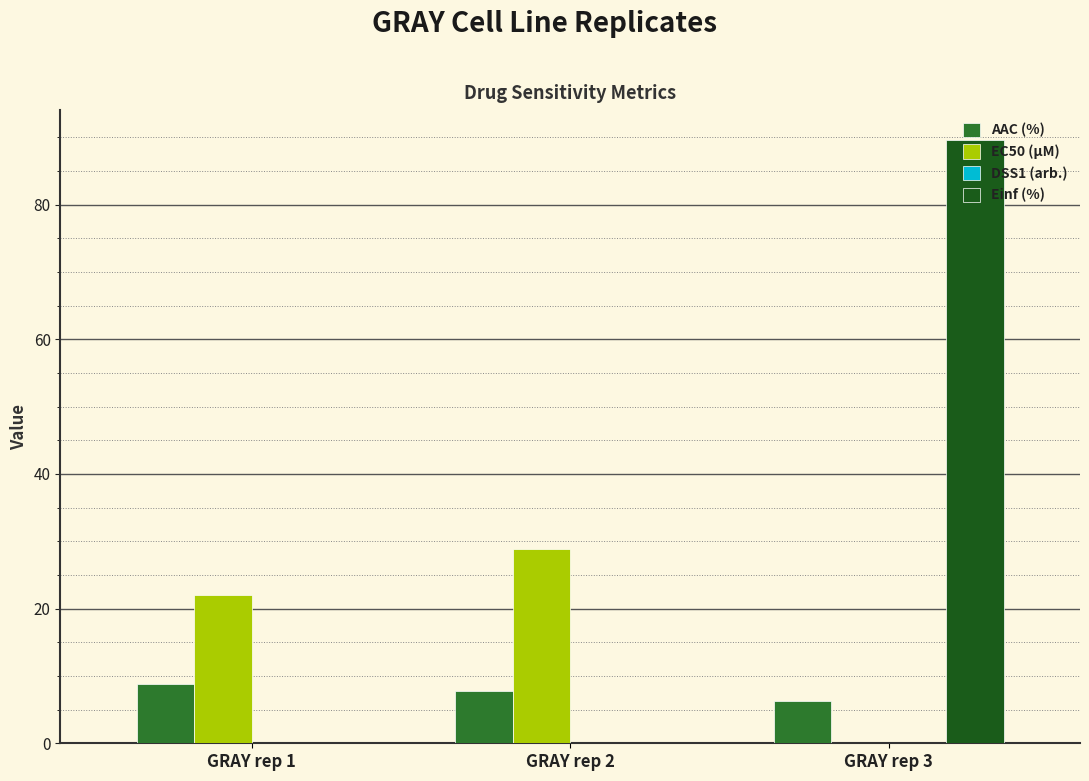

Which category has the highest value in the EC50 (µM) series?

GRAY rep 2